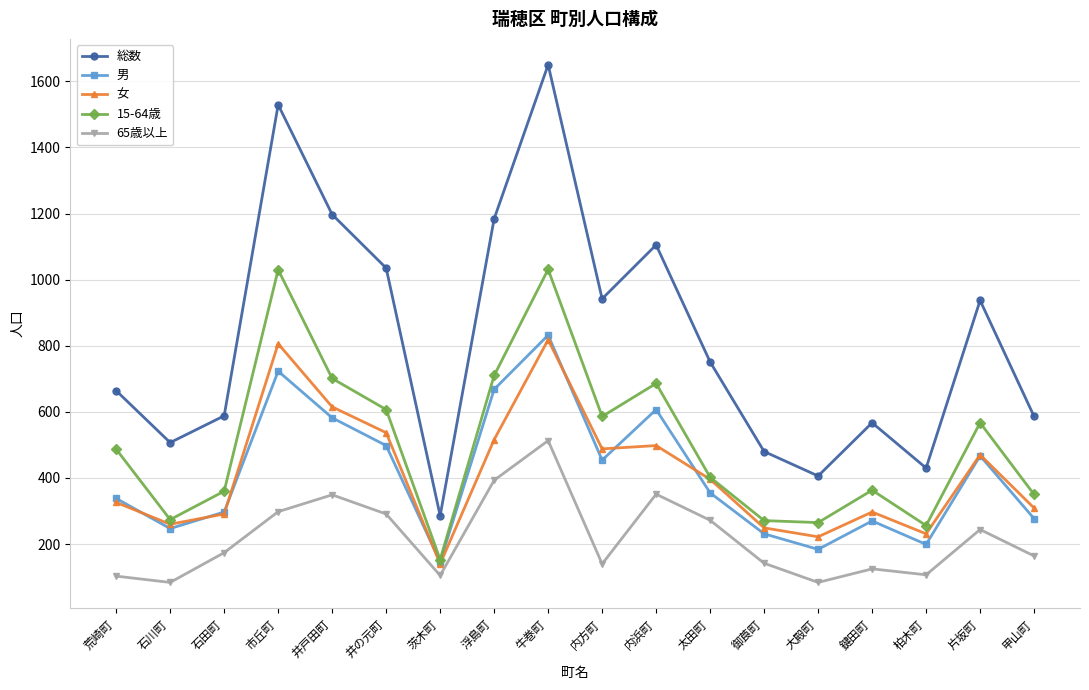

True or false: 15-64歳 has more than 0 points higher than both neighbors.

True